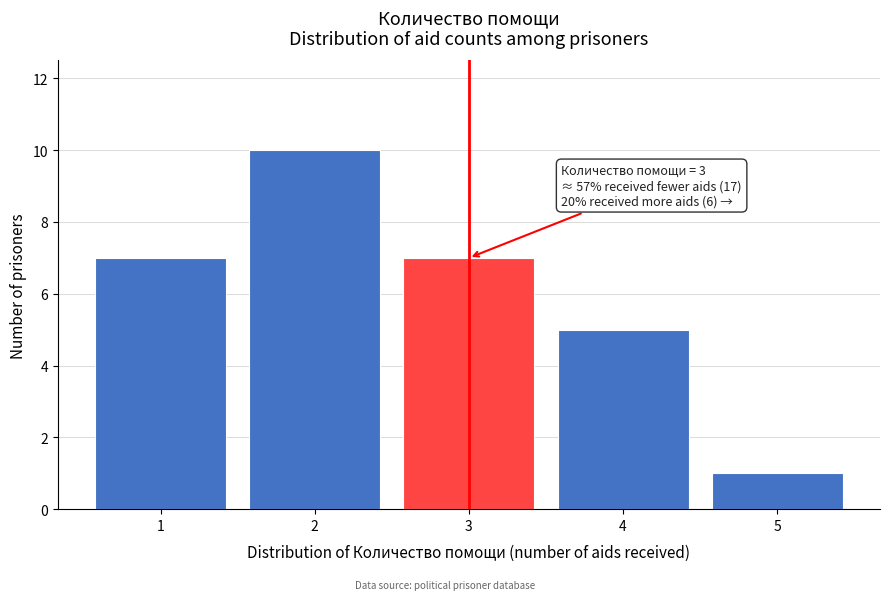

Reading left to right, transcribe all the data shown in this chart.

7	10	7	5	1